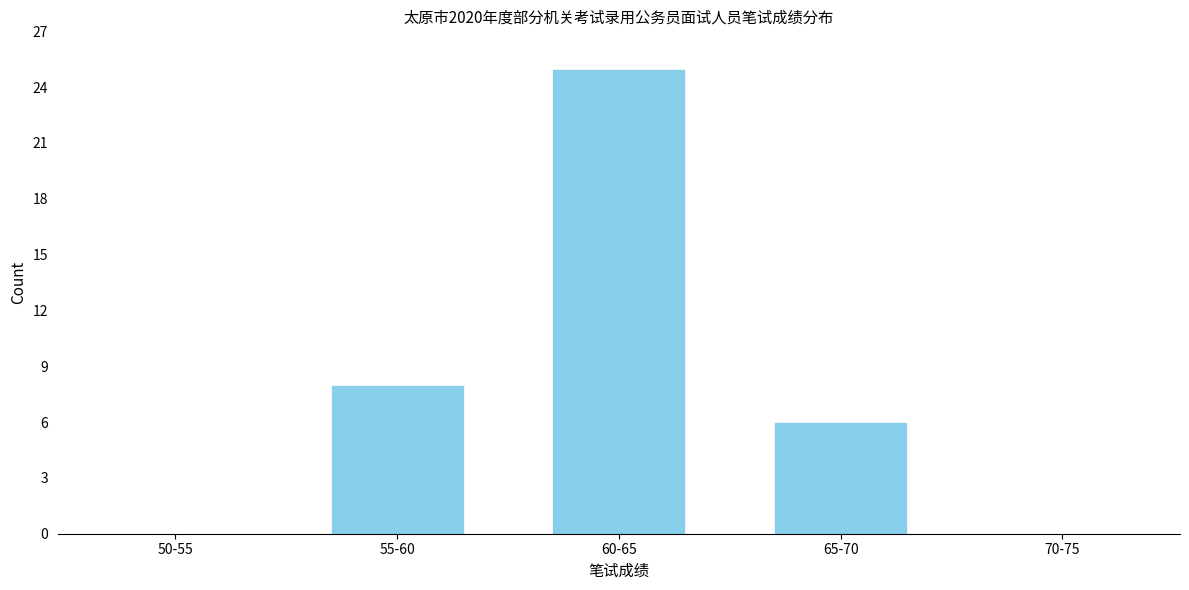

Reading left to right, transcribe all the data shown in this chart.

50-55=0	55-60=8	60-65=25	65-70=6	70-75=0